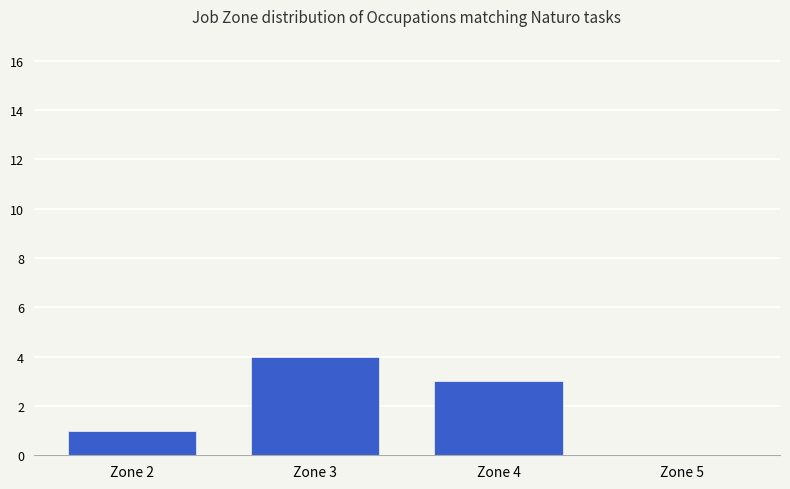

Reading left to right, transcribe all the data shown in this chart.

Zone 2=1	Zone 3=4	Zone 4=3	Zone 5=0